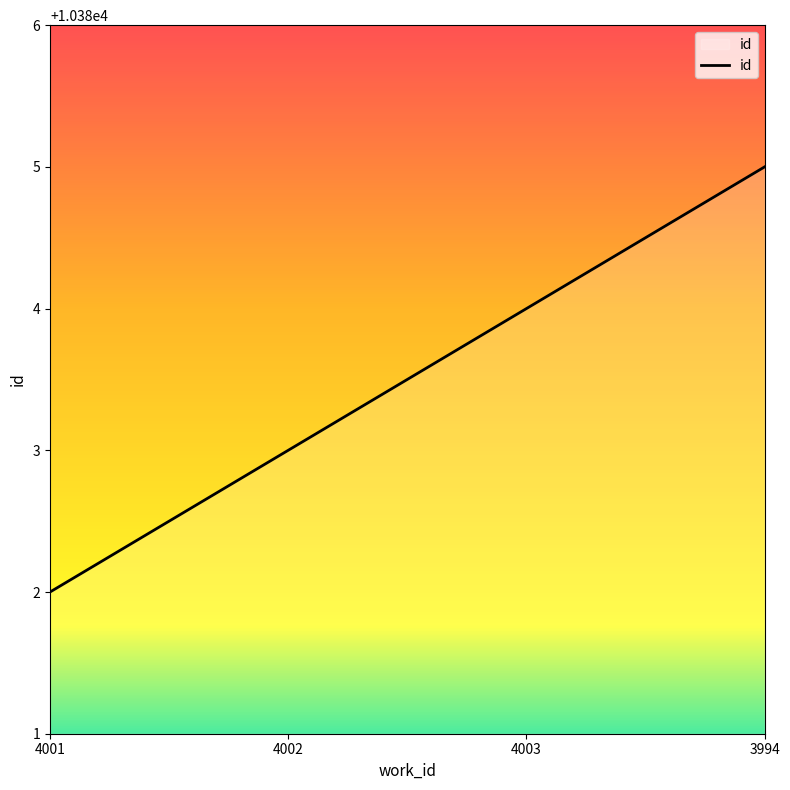

Rank the categories by value from highest to lowest.

3994, 4003, 4002, 4001